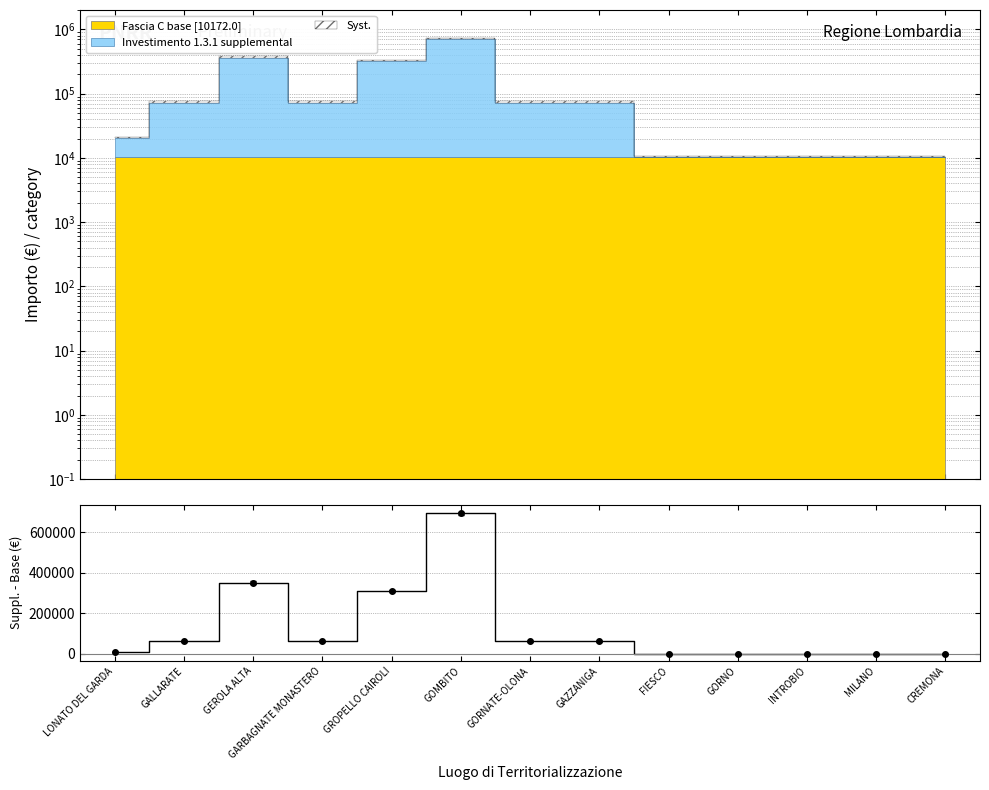

Which has a higher value, INTROBIO or GROPELLO CAIROLI?

GROPELLO CAIROLI